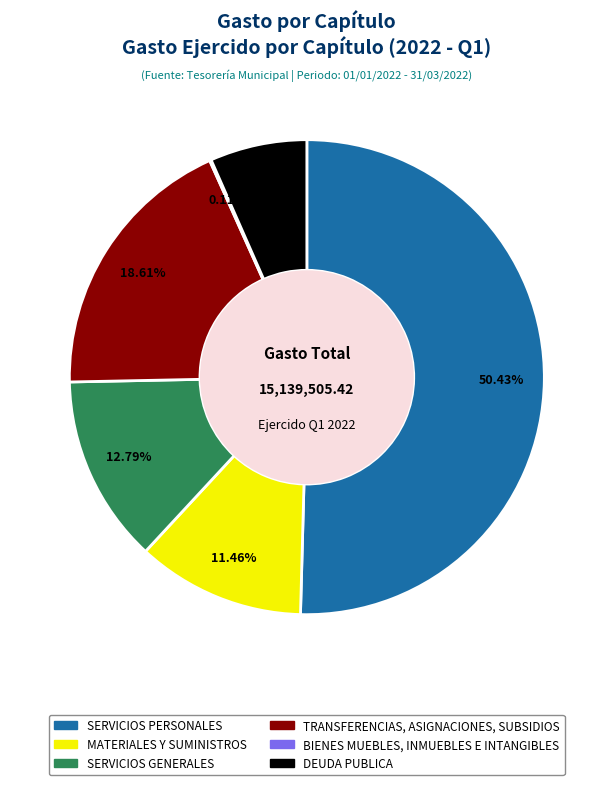

Which category has the biggest portion of the pie?

SERVICIOS PERSONALES